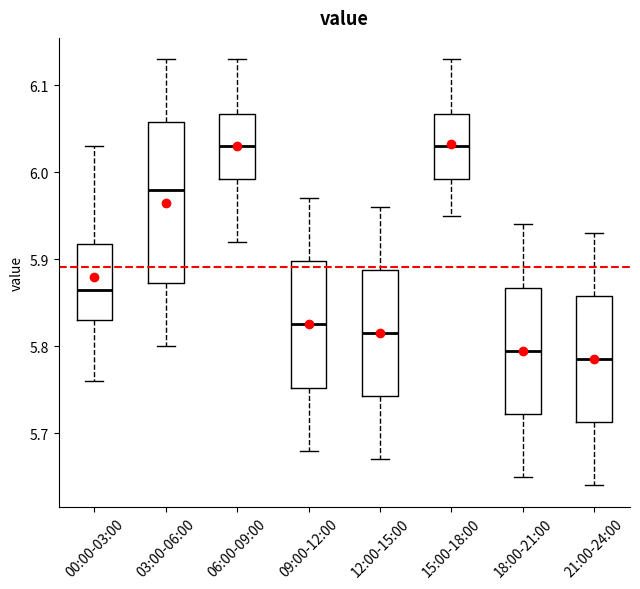

Reading left to right, read every box against the y-axis: the position of its median line, the range the box covers, and the ends of its whiskers. The values are not printed on the chart, so give them approximately, as read against the axis.

00:00-03:00: median 5.87, box 5.83 to 5.92, whiskers 5.76 to 6.03
03:00-06:00: median 5.98, box 5.87 to 6.06, whiskers 5.80 to 6.13
06:00-09:00: median 6.03, box 5.99 to 6.07, whiskers 5.92 to 6.13
09:00-12:00: median 5.83, box 5.75 to 5.90, whiskers 5.68 to 5.97
12:00-15:00: median 5.82, box 5.74 to 5.89, whiskers 5.67 to 5.96
15:00-18:00: median 6.03, box 5.99 to 6.07, whiskers 5.95 to 6.13
18:00-21:00: median 5.80, box 5.72 to 5.87, whiskers 5.65 to 5.94
21:00-24:00: median 5.79, box 5.71 to 5.86, whiskers 5.64 to 5.93